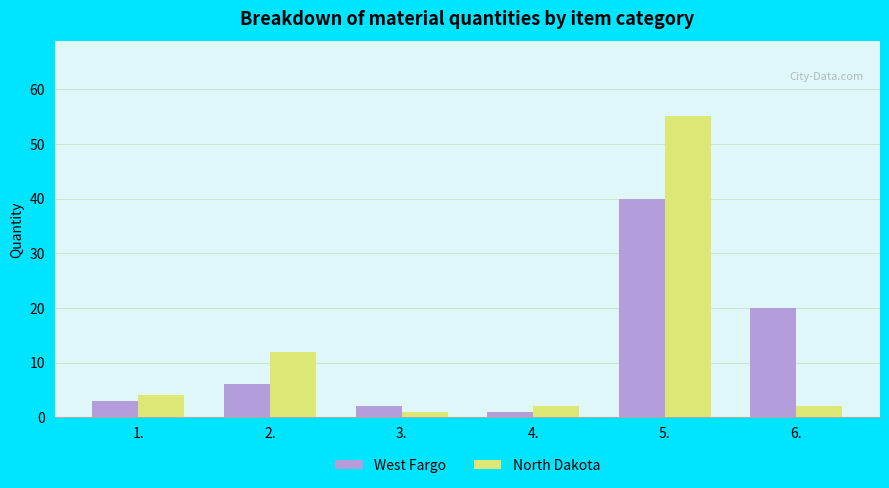

What position from the left is 5.?

5